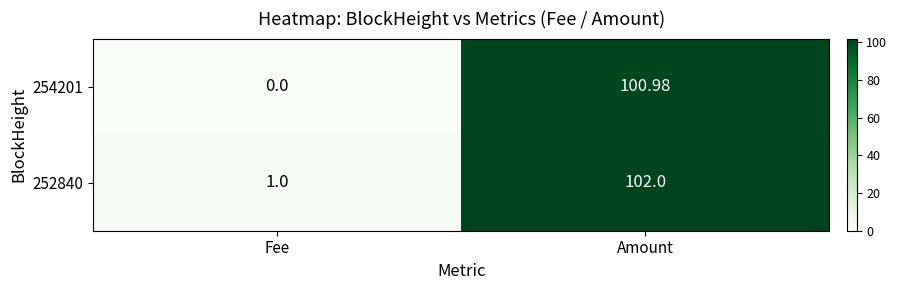

At how many categories does at least one series exceed 80?

1